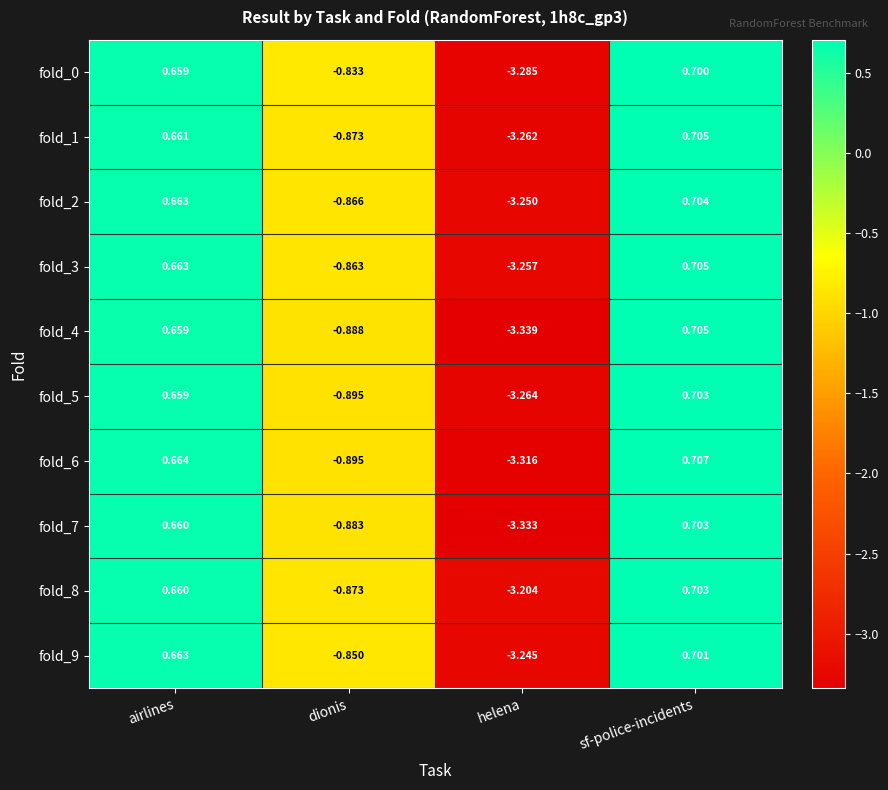

At which label does fold_6 reach its peak?

sf-police-incidents